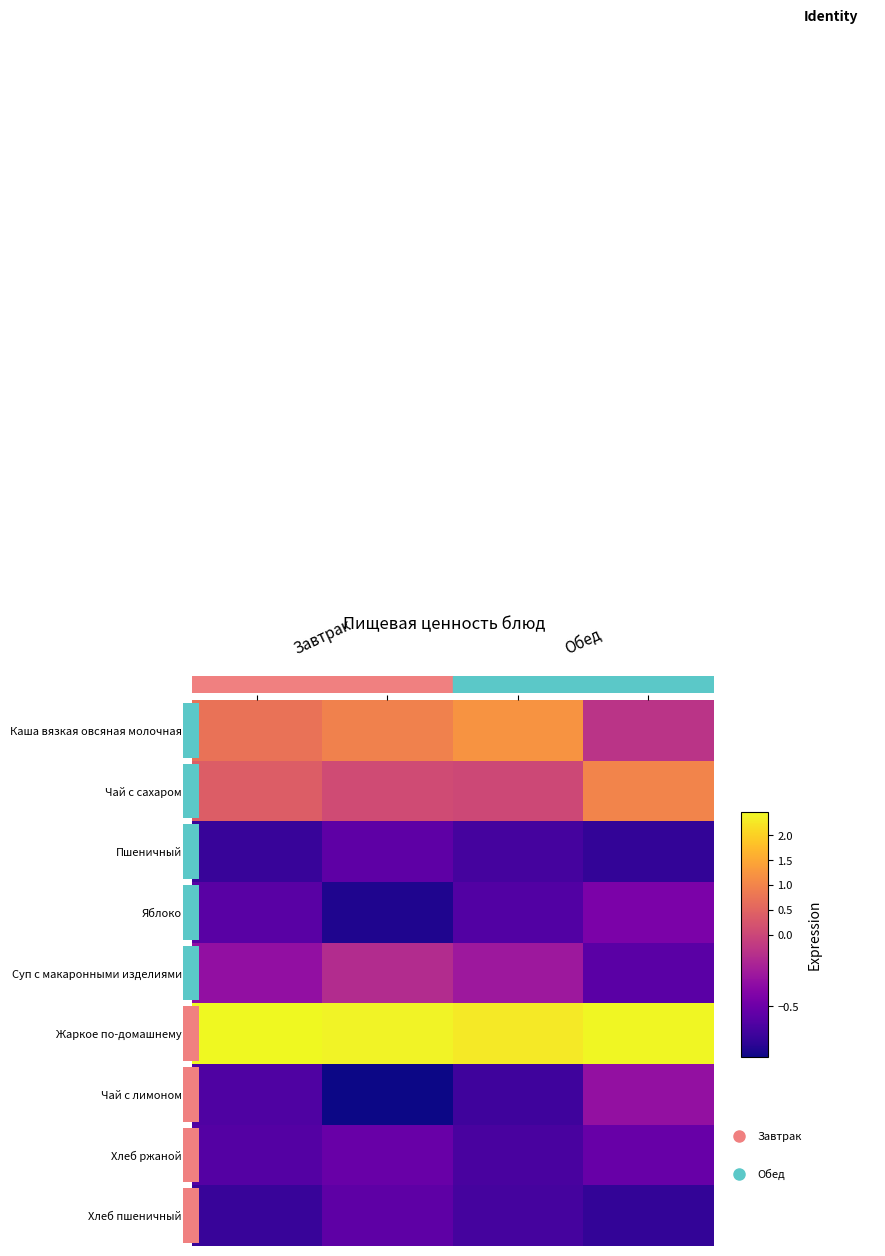

What is the sum of all Хлеб ржаной values?

-2.3